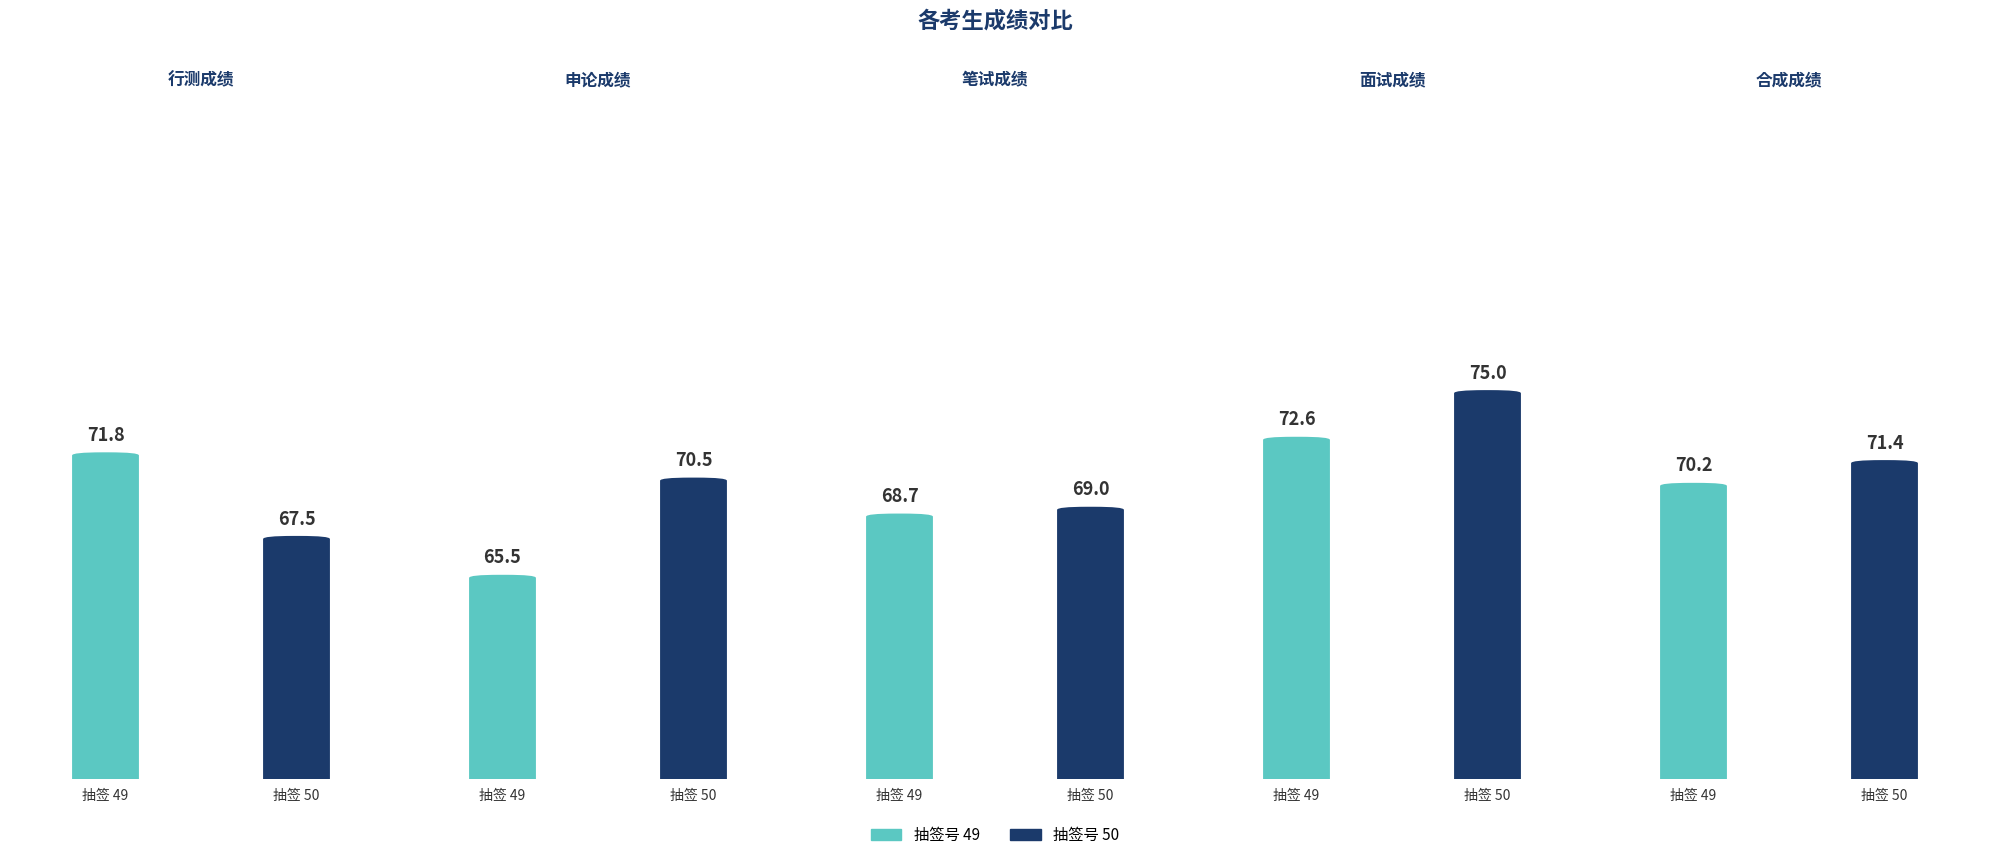

Which series has the largest total across all categories?

面试成绩